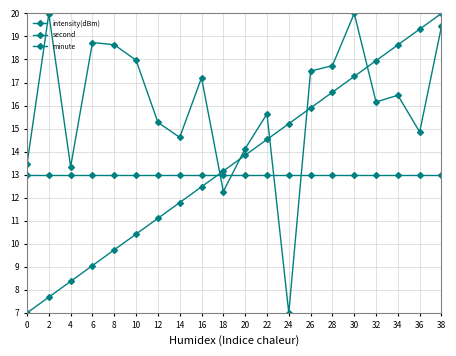

How many categories are shown in the chart?

20